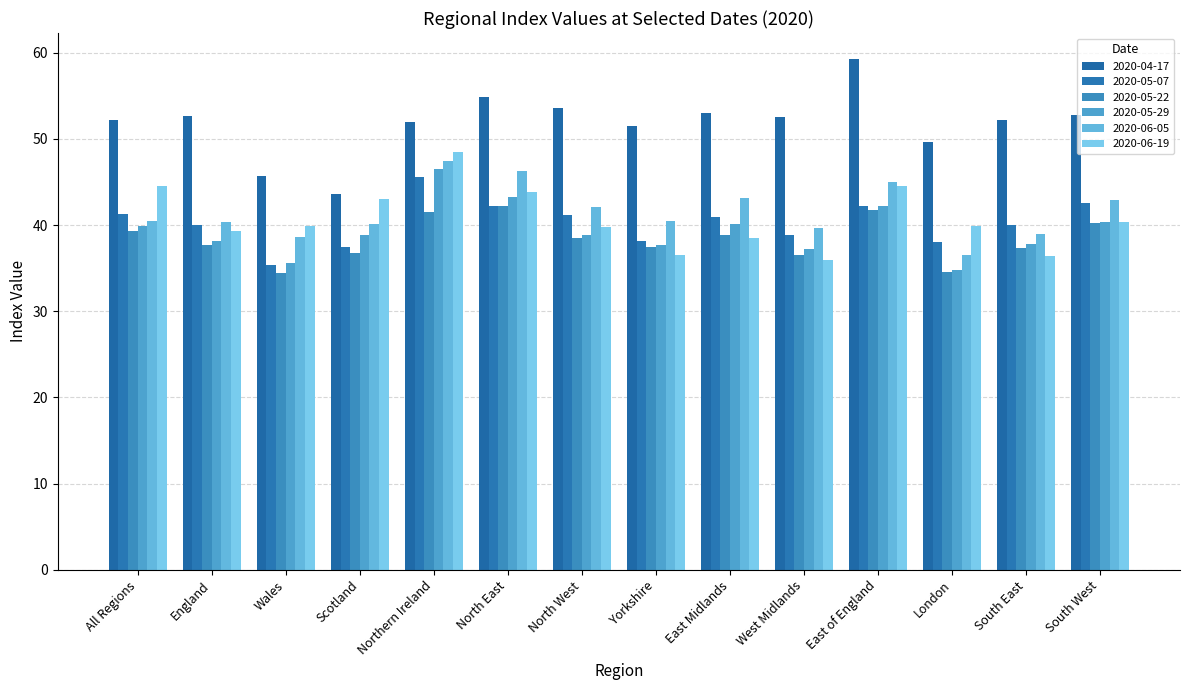

Is it true that 2020-05-07 equals 38.2 at Yorkshire?

True